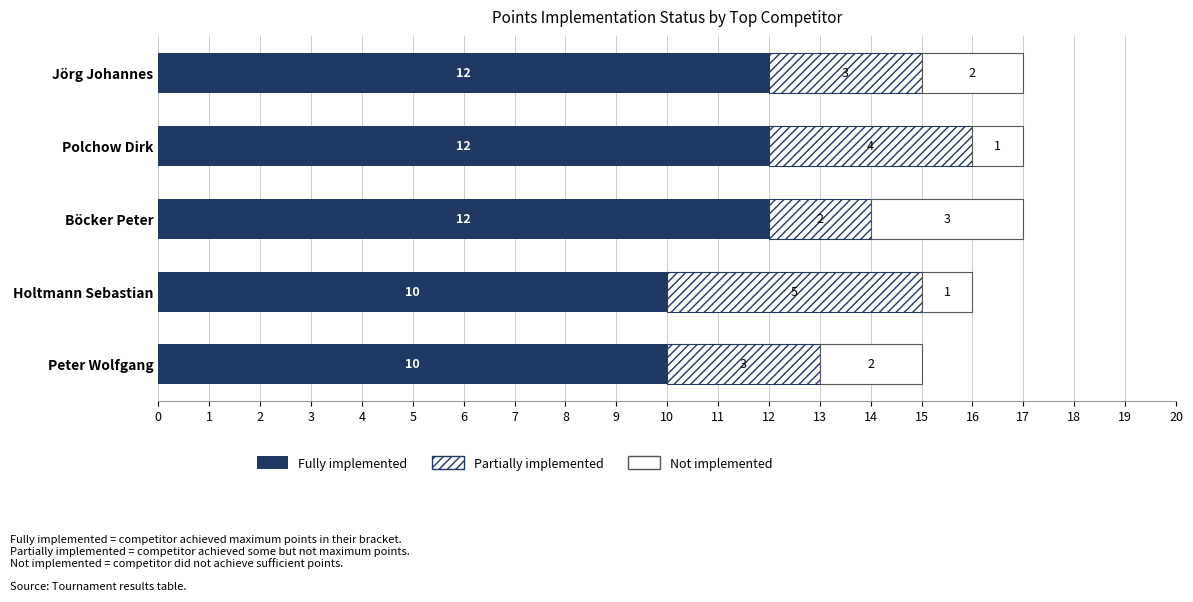

What is the value of the Fully implemented bar at the 1st from the left?

12